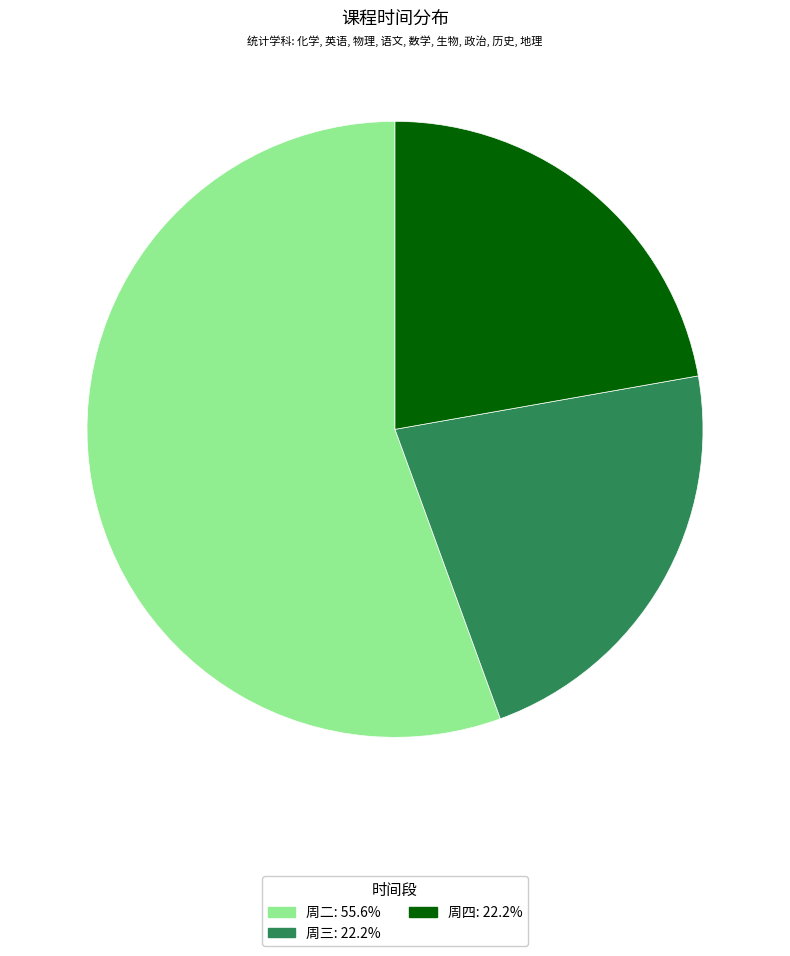

What is the largest slice in the pie chart?

周二